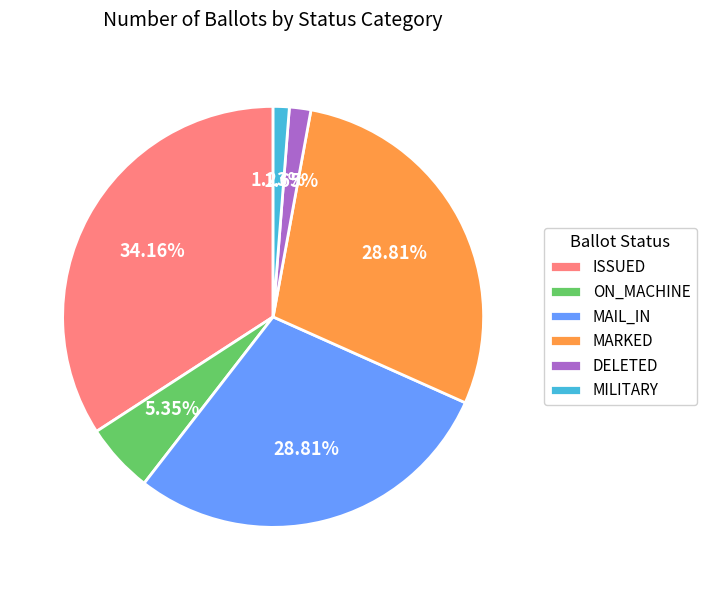

Which slice is the largest?

ISSUED